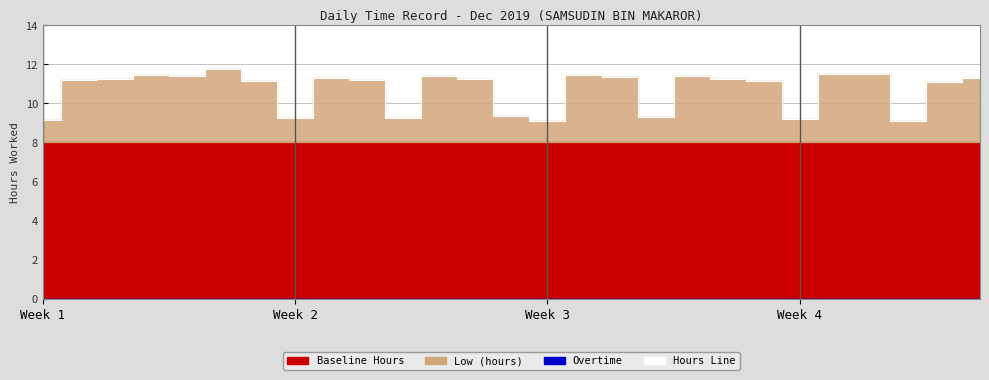

What is the label of the 18th point from the left?

17